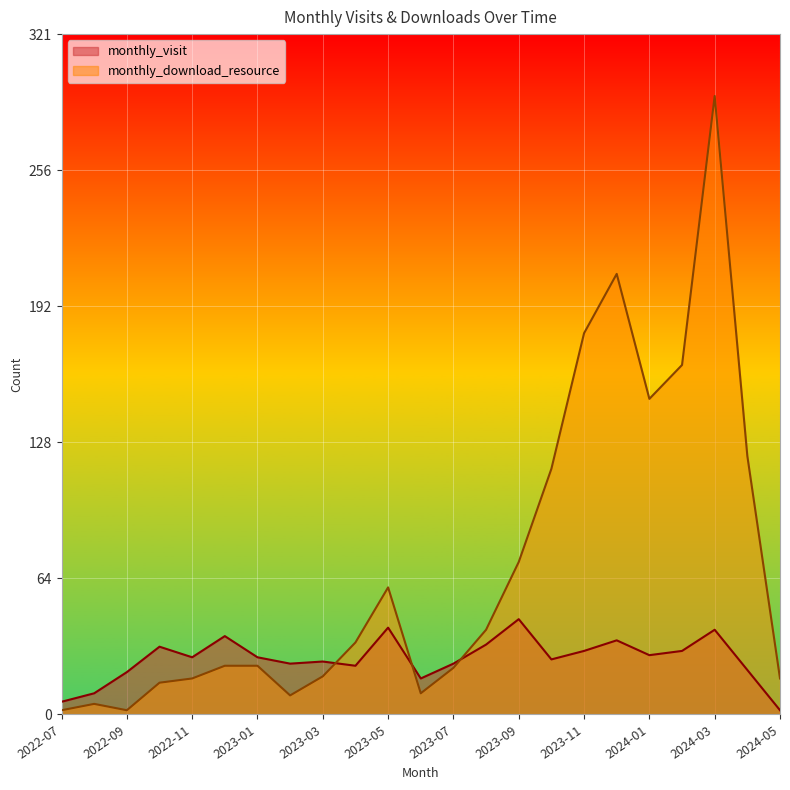

Which label corresponds to the largest value in the chart?

2024-03